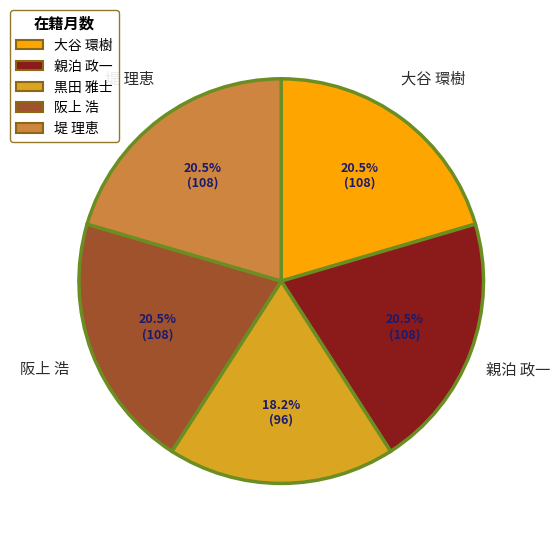

How much of the chart is everything except 大谷 環樹?

79.5%